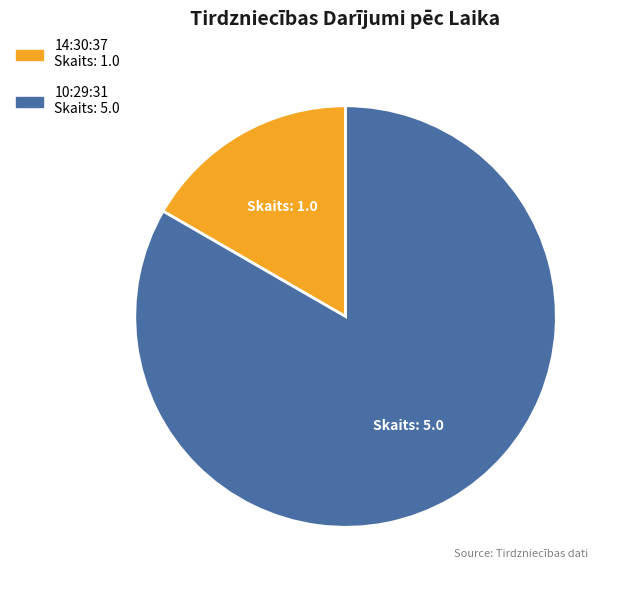

Is the sum of 10:29:31 and 14:30:37 greater than half?

Yes